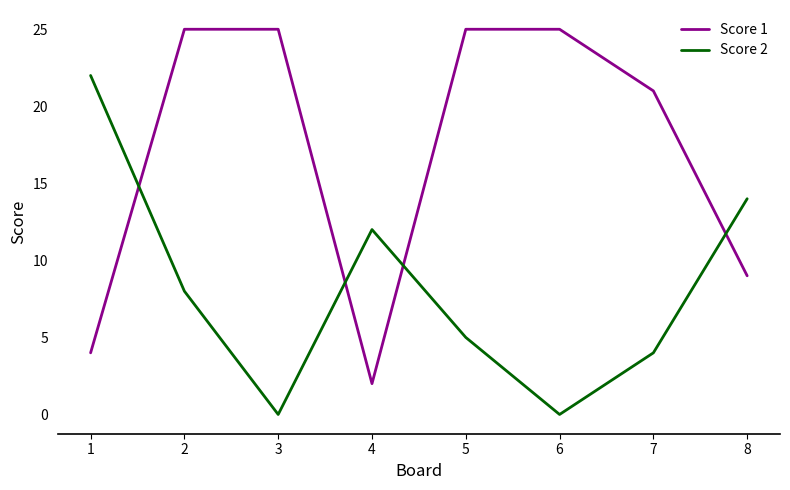

How many values in the Score 1 series are below 25?

4